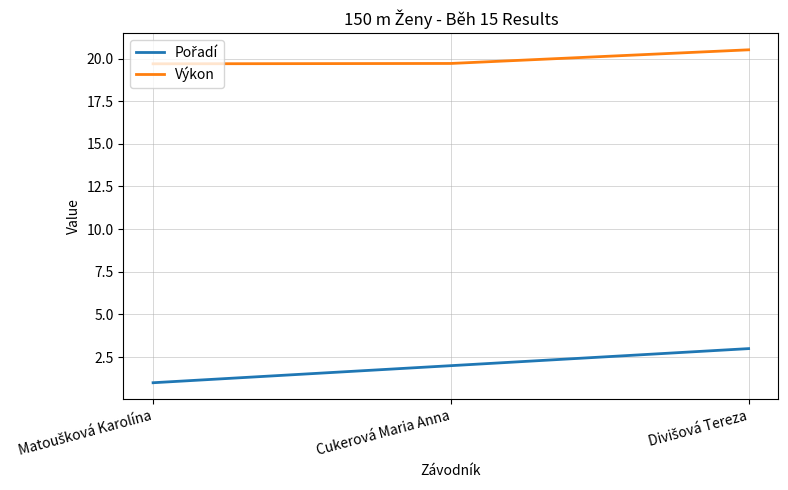

What is the spread (max minus min) of values at Cukerová Maria Anna?

17.7